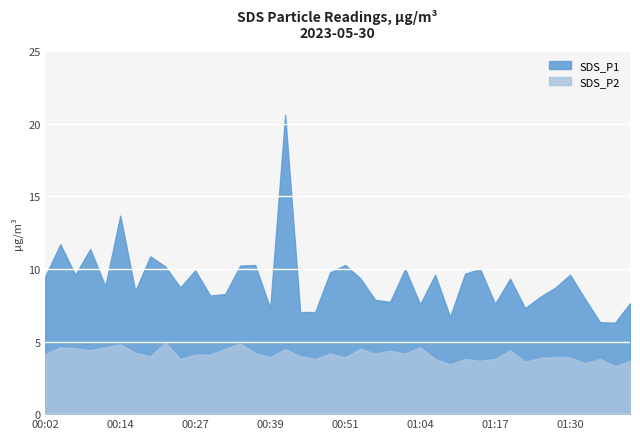

Which series changed the most between 00:14 and 00:39?

SDS_P1